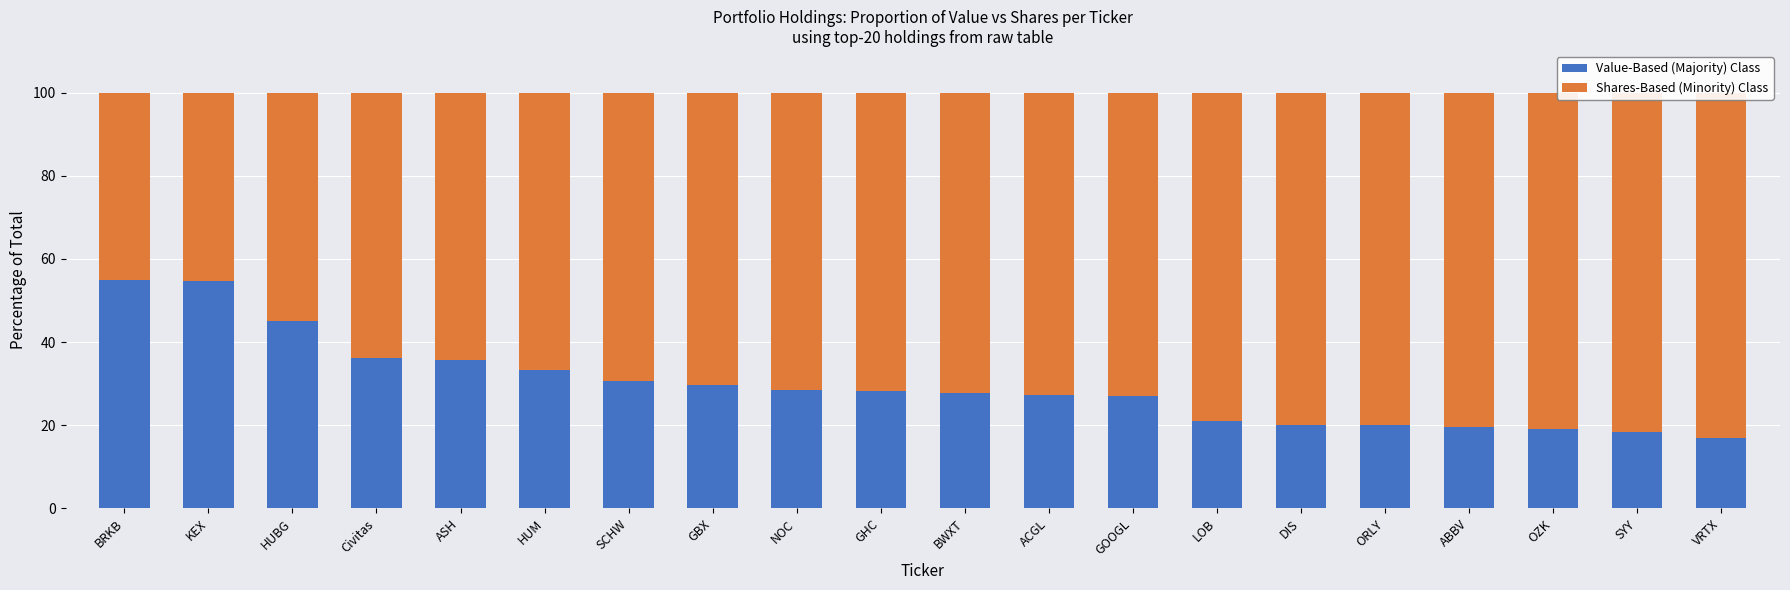

What is the average value of the Shares-Based (Minority) Class series?

70.3